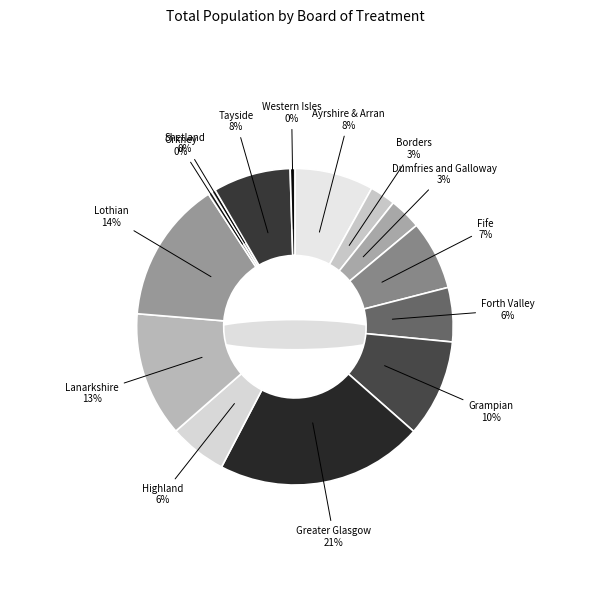

How many slices are in this pie chart?

14